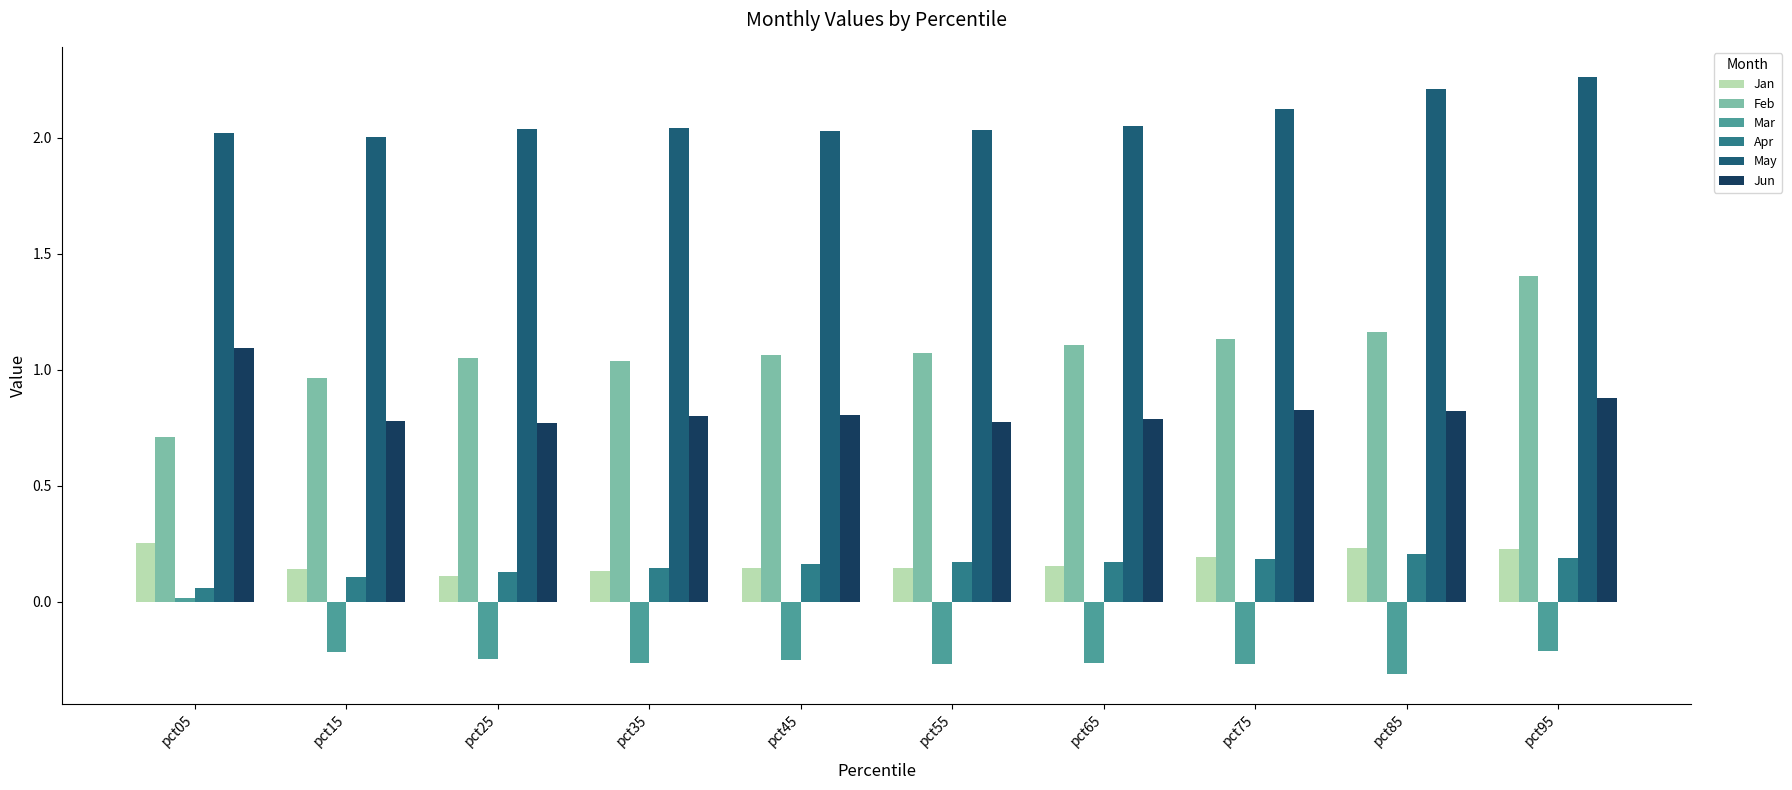

Which series has the largest total across all categories?

May